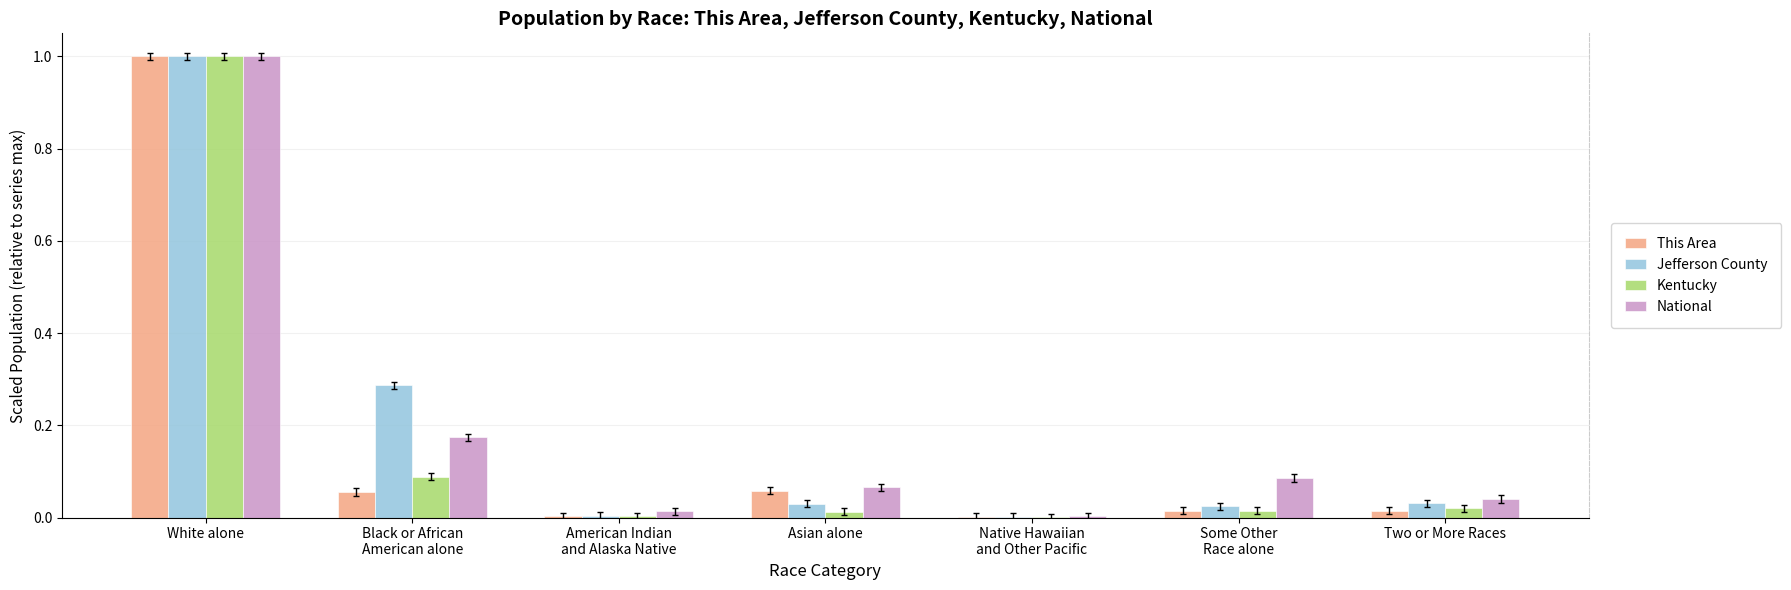

True or false: This Area has a value of 1.0 at White alone.

True